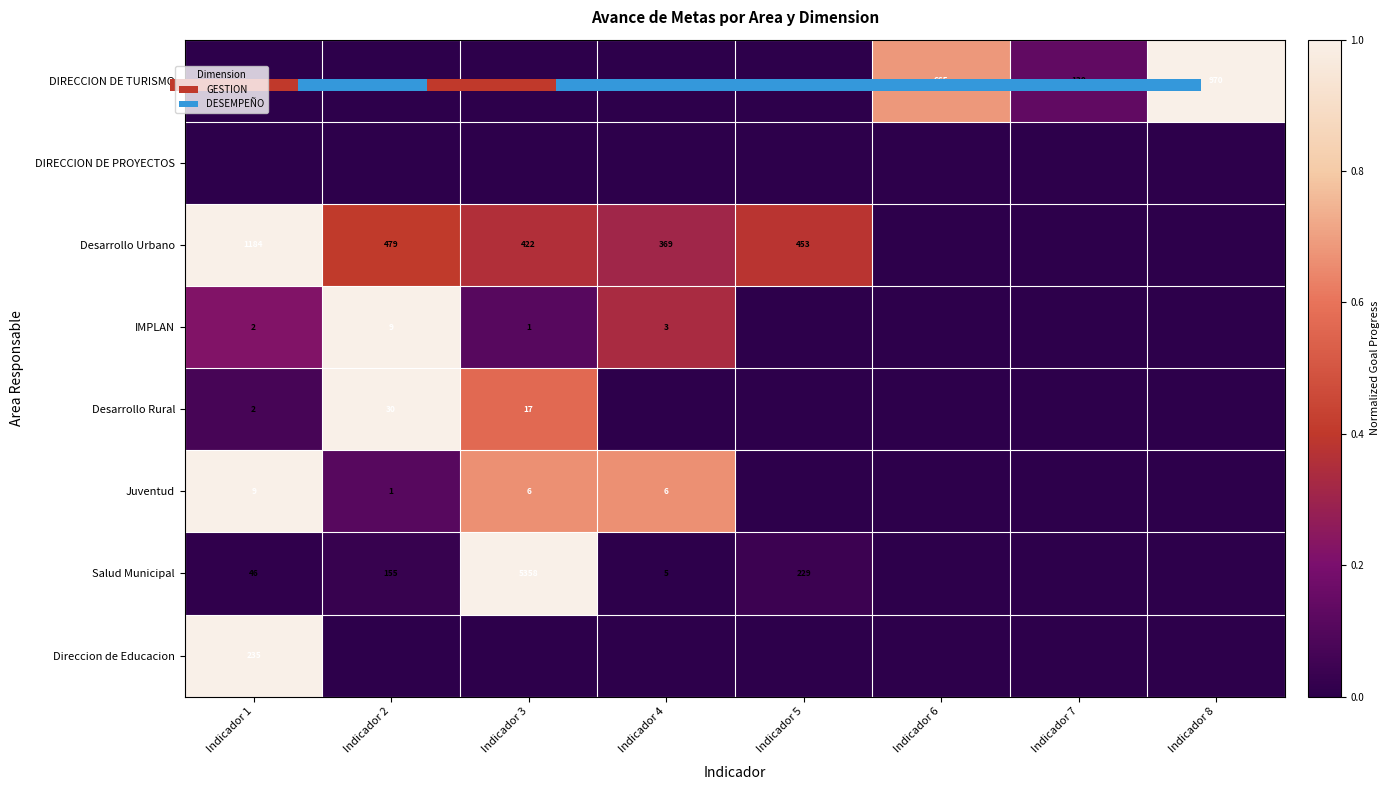

At which label does Juventud reach its minimum?

Indicador 5